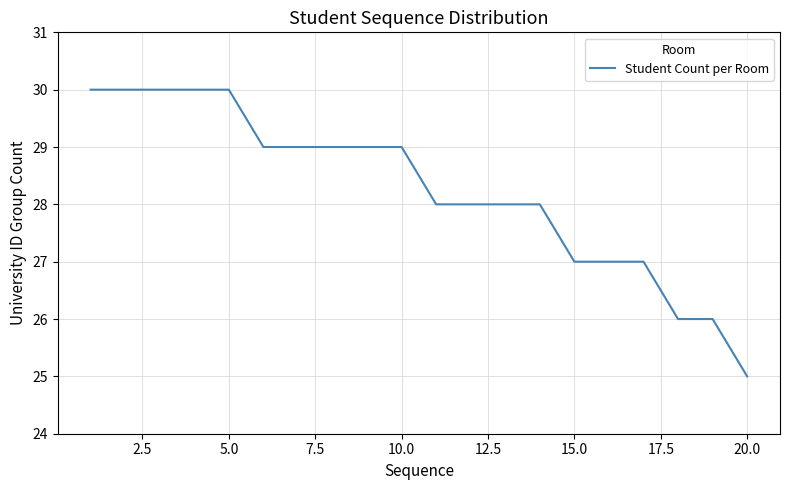

What is the smallest value displayed?

25